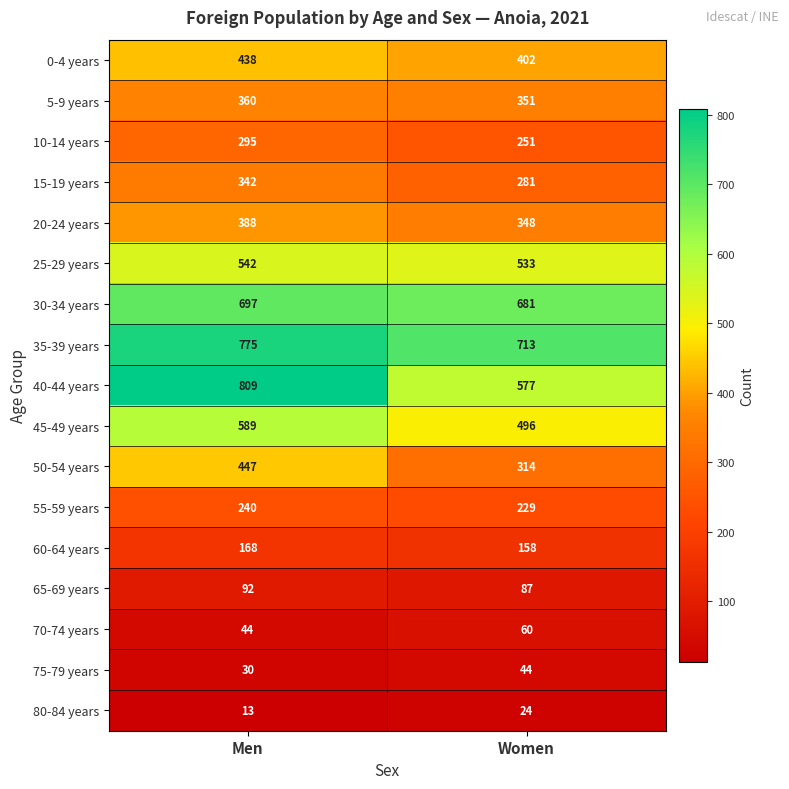

Which category has the highest value across all series?

Men